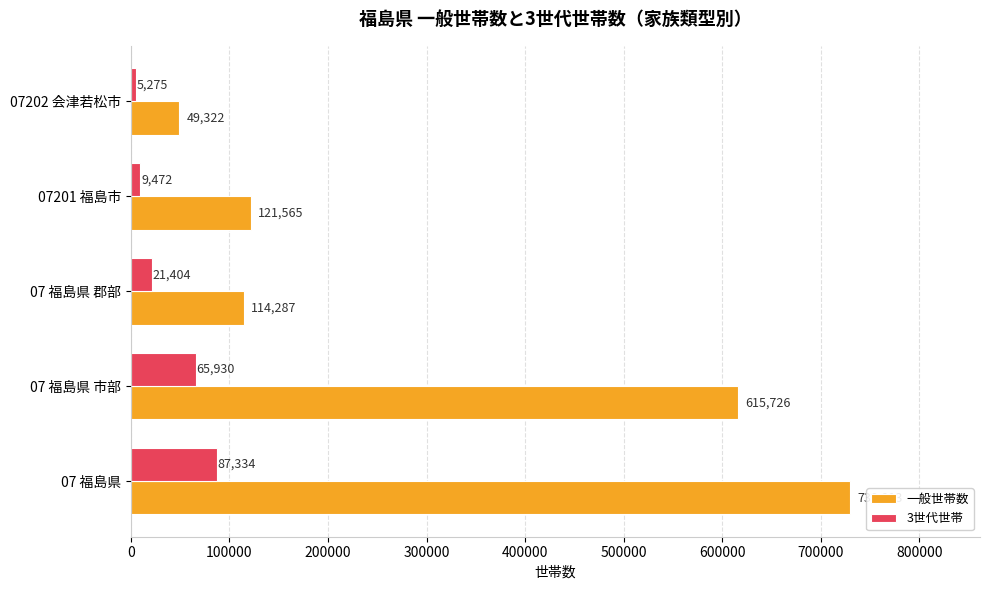

List the labels in order of 3世代世帯 value, smallest first.

07202 会津若松市, 07201 福島市, 07 福島県 郡部, 07 福島県 市部, 07 福島県